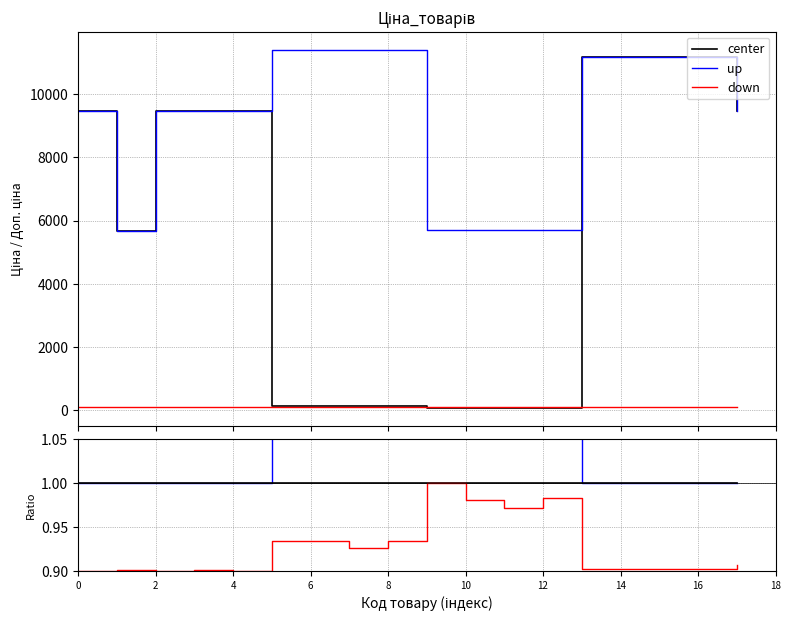

True or false: down and up cross at least once.

False